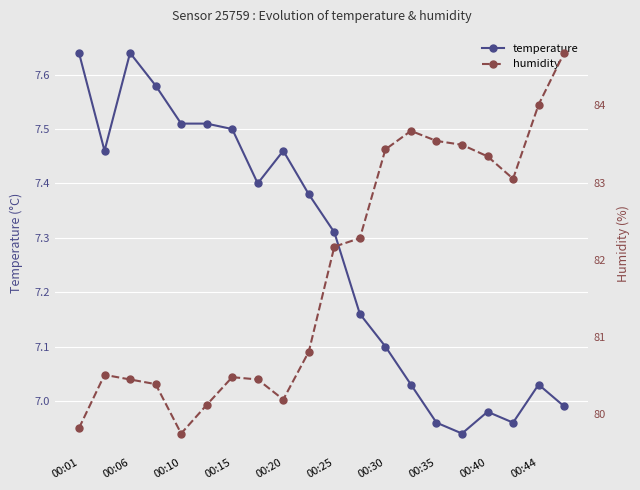

At which category does temperature reach its first local peak?

00:06